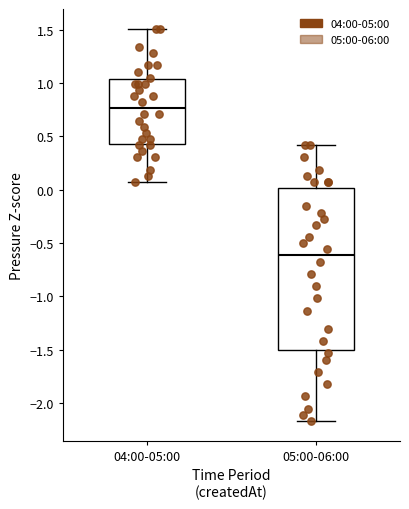

Where is the lower edge of the box for 04:00-05:00 on the y-axis? The values are not printed on the chart, so give them approximately, as read against the axis.

0.45